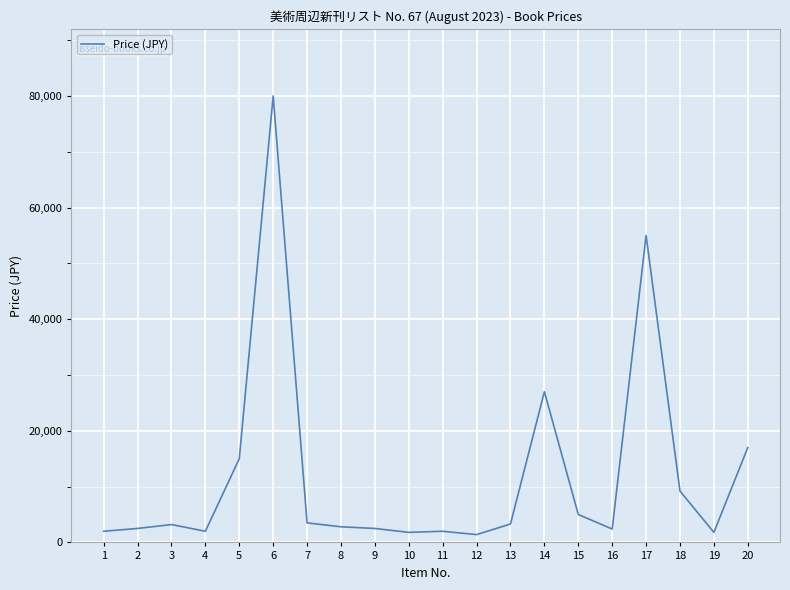

Approximately how many times larger is the value at 8 compared to 16?

1.2